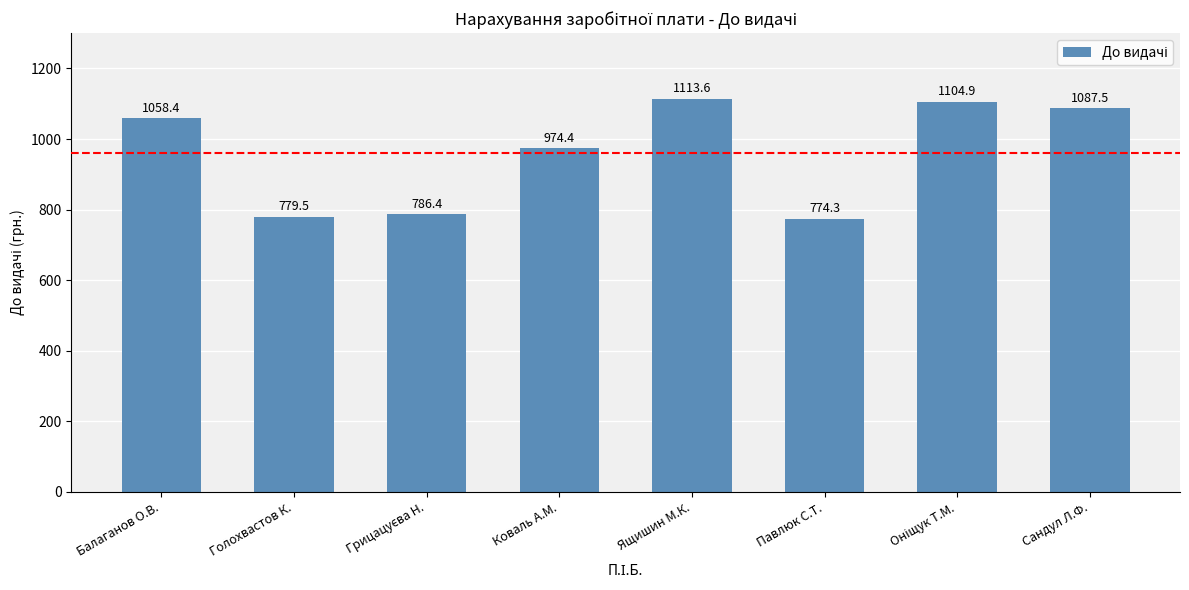

True or false: the data shows 779.5 at Голохвастов К..

True